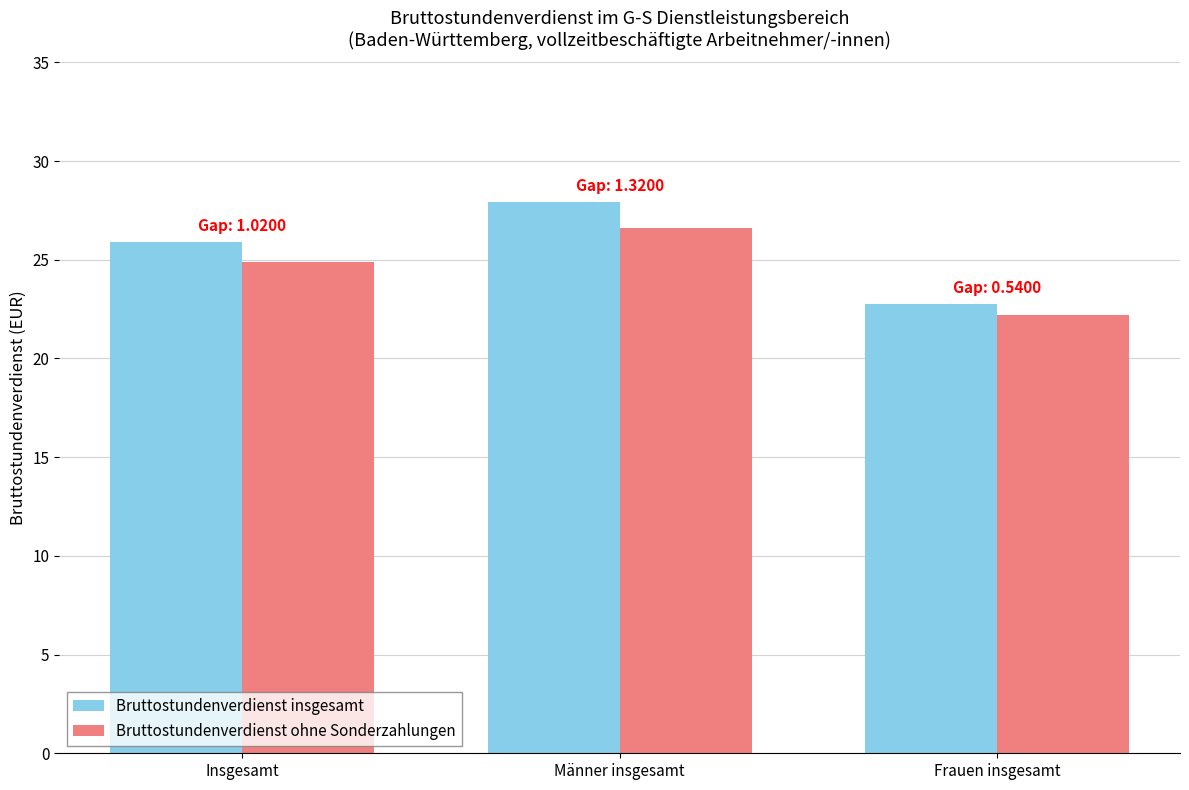

Reading right to left, extract all data points from this chart.

Bruttostundenverdienst insgesamt: Frauen insgesamt=22.7	Männer insgesamt=27.9	Insgesamt=25.9
Bruttostundenverdienst ohne Sonderzahlungen: Frauen insgesamt=22.2	Männer insgesamt=26.6	Insgesamt=24.9